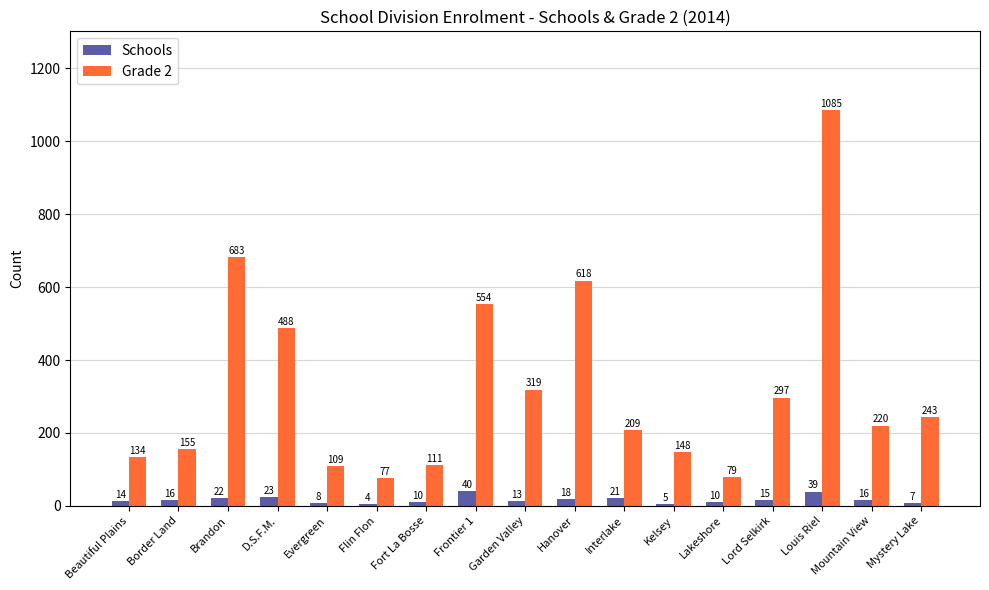

Which series changed the most between Border Land and Flin Flon?

Grade 2